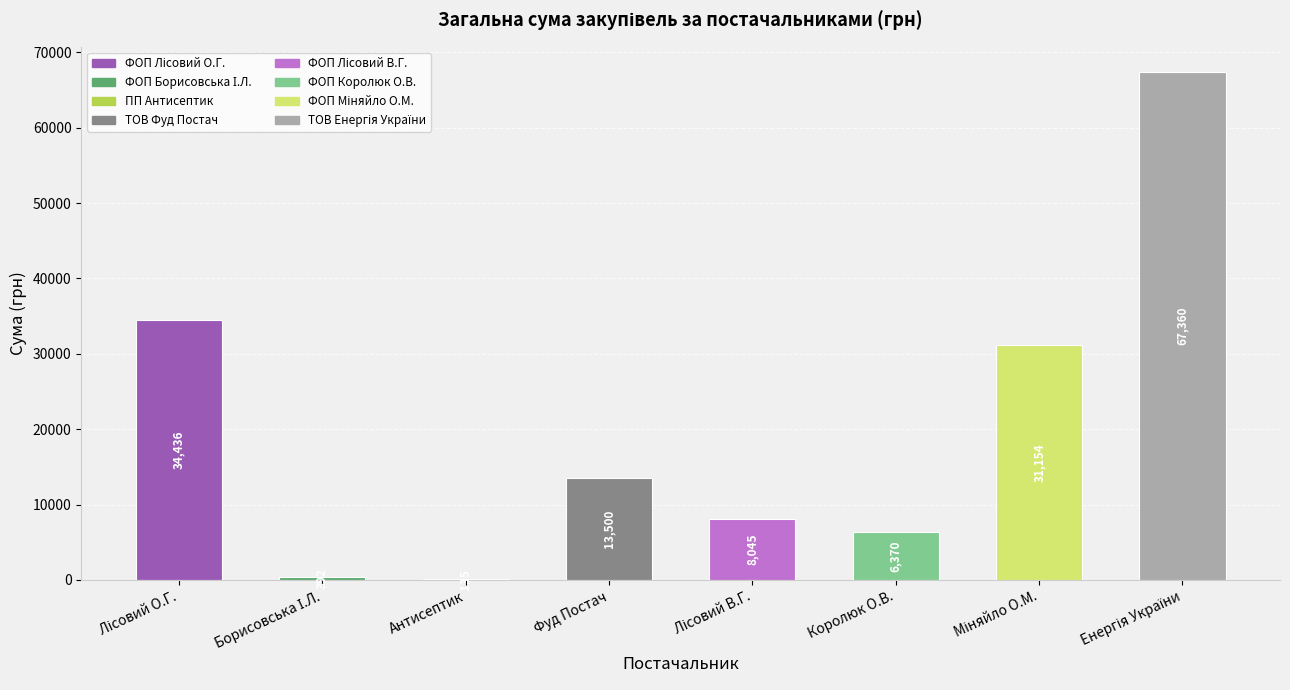

How many data points are above 13500?

4